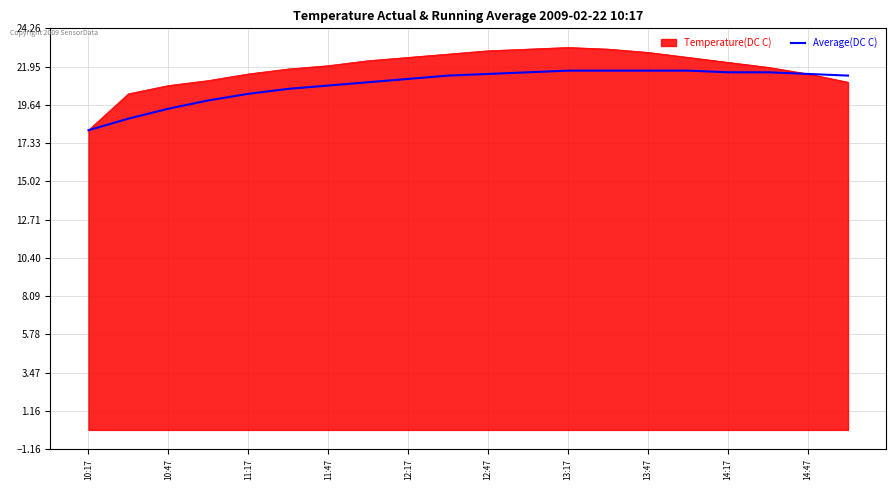

What is the lowest value of the Average(DC C) series?

18.1